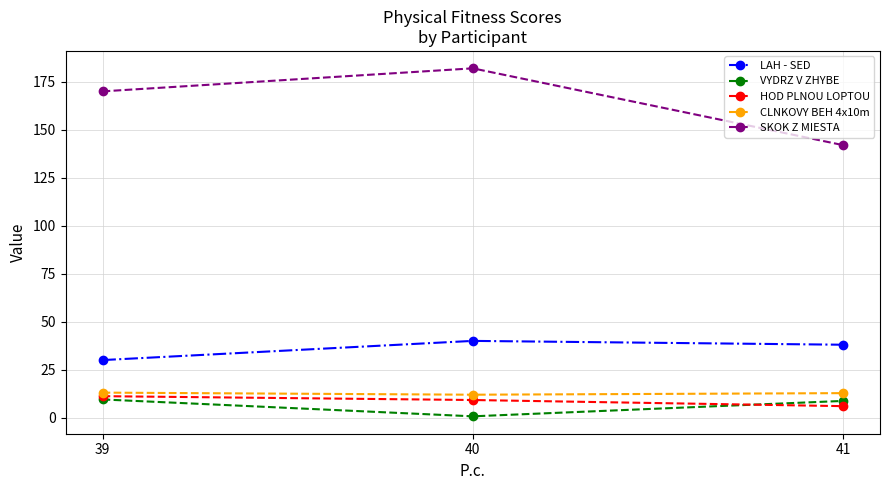

What is the minimum value for LAH - SED?

30.0